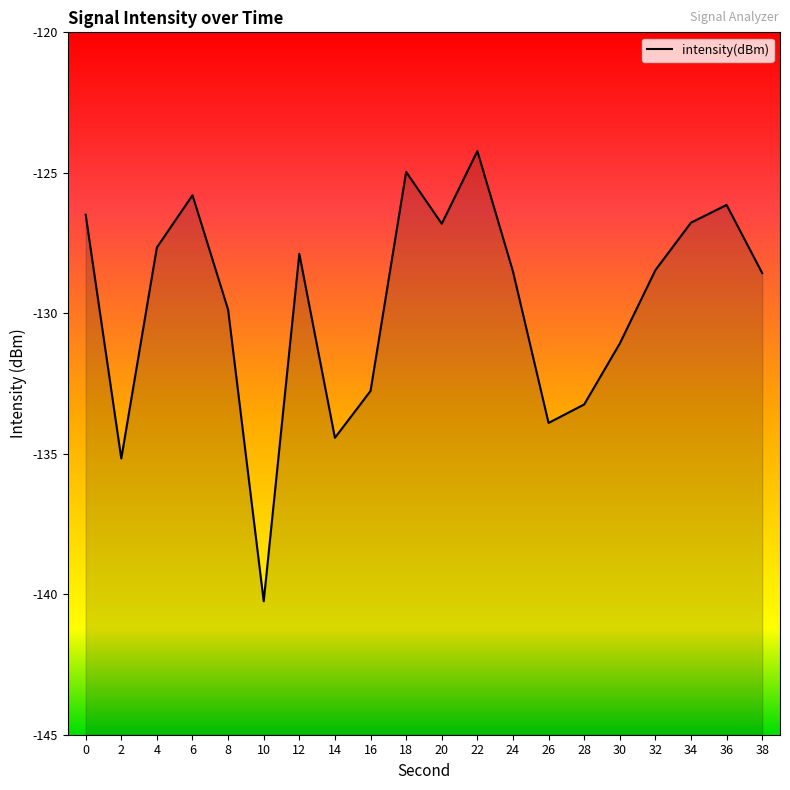

Where is the first local minimum?

2